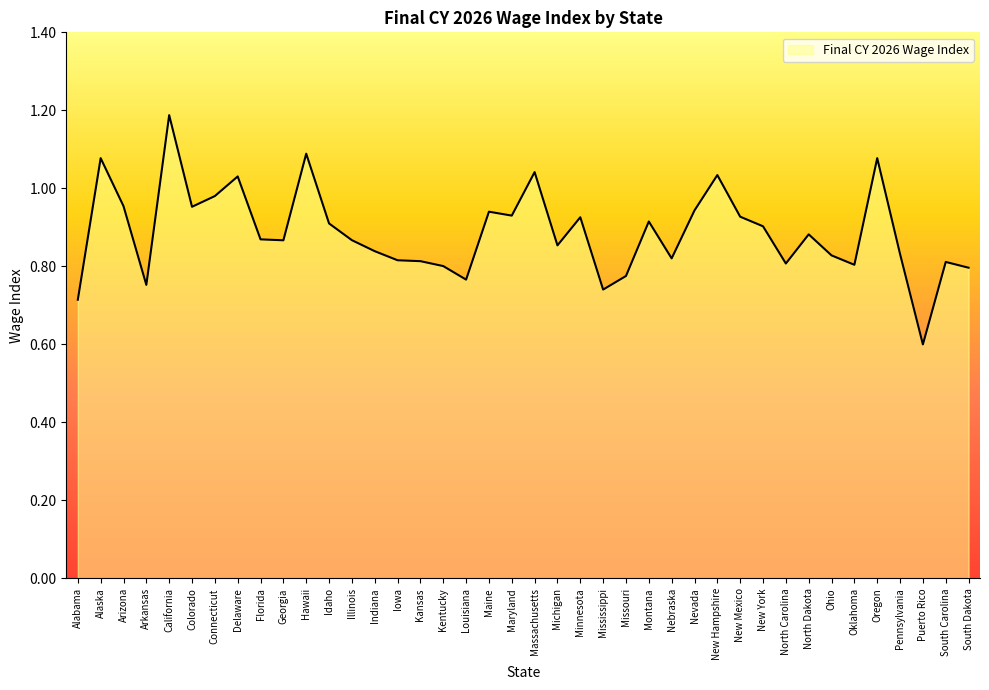

What position from the right is New Mexico?

11